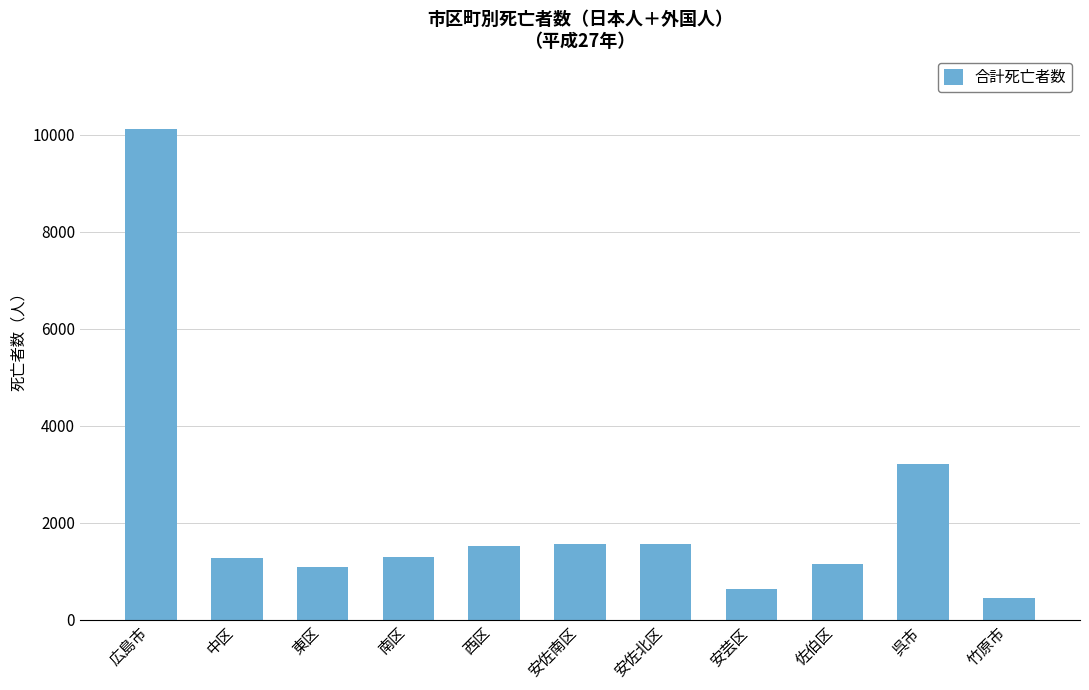

What is the difference between the maximum and minimum values?

9667